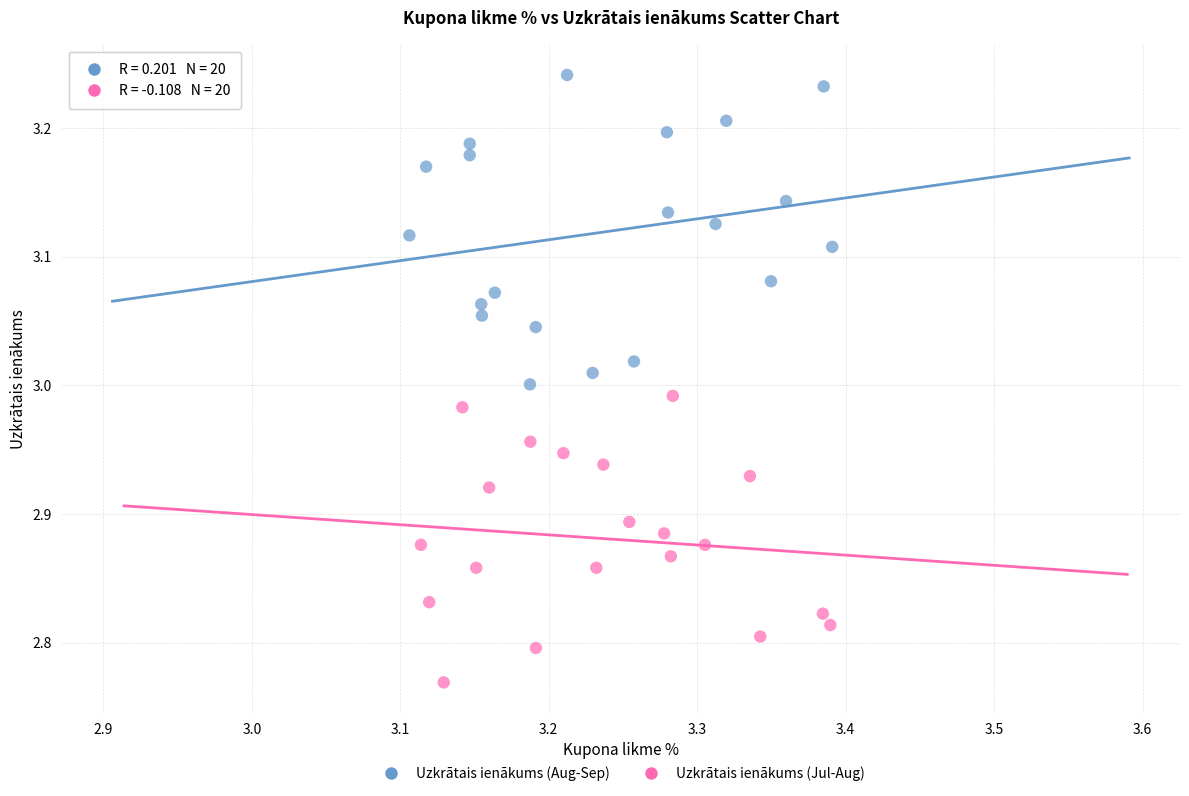

Which series reaches the maximum Y coordinate?

Uzkrātais ienākums (Aug-Sep)